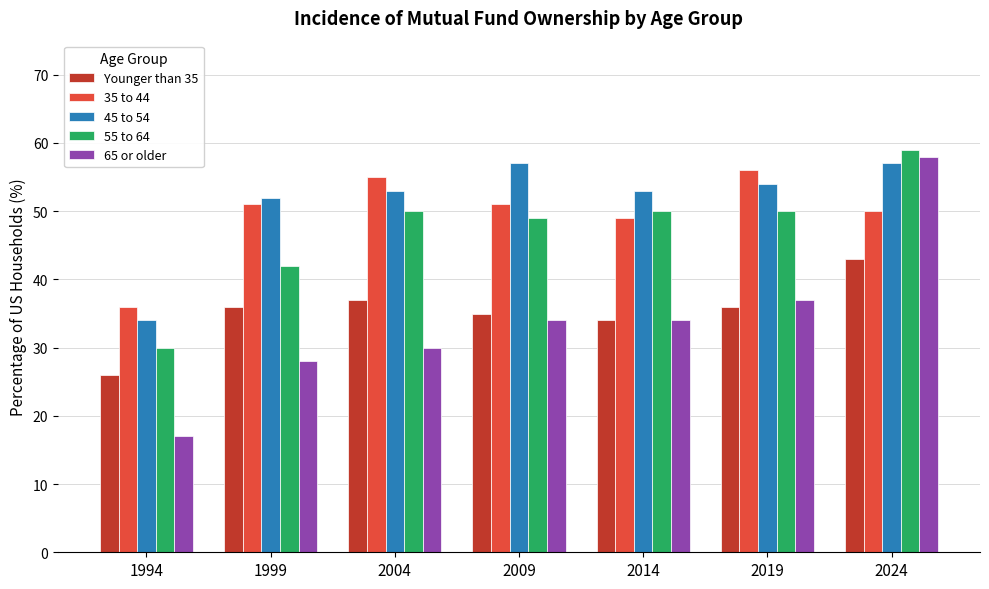

Which category has the lowest value across all series?

1994